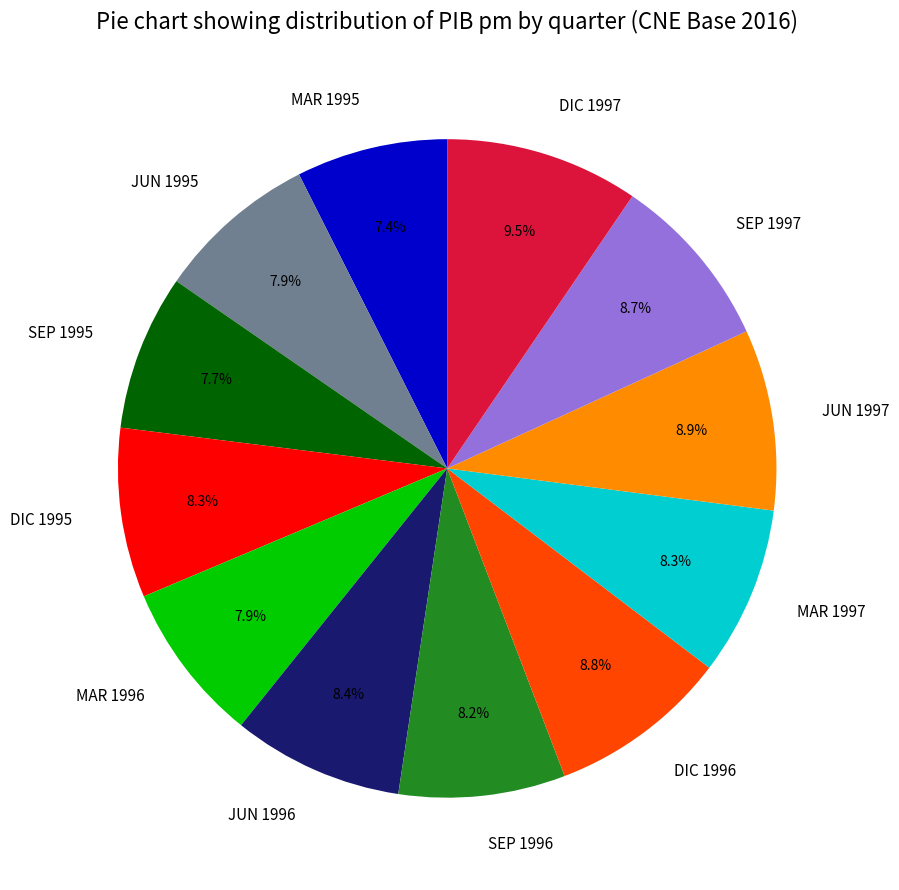

Which category has the biggest portion of the pie?

DIC 1997